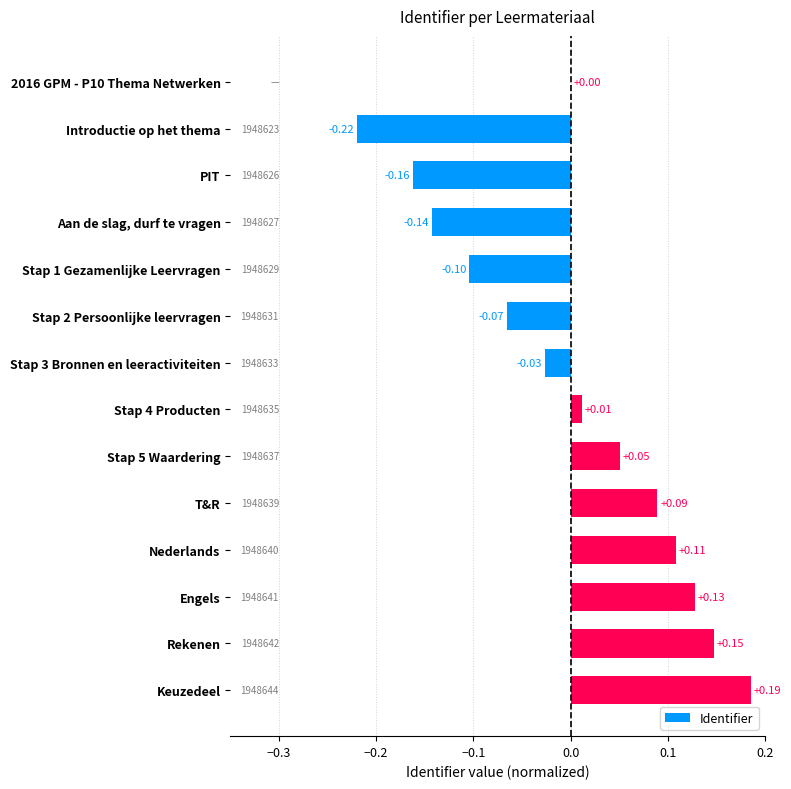

What is the sum of the values at Introductie op het thema and Stap 2 Persoonlijke leervragen?

-0.3